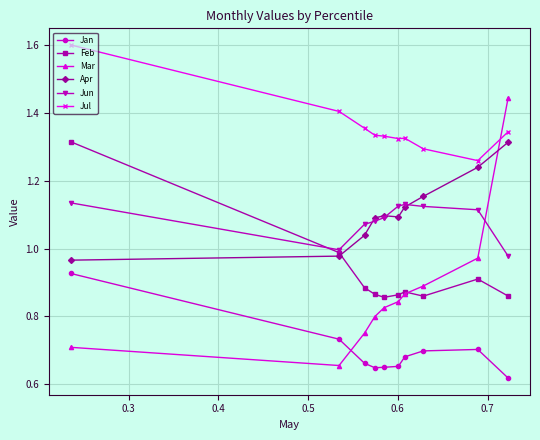

Does the chart display data point markers on the line(s)?

Yes